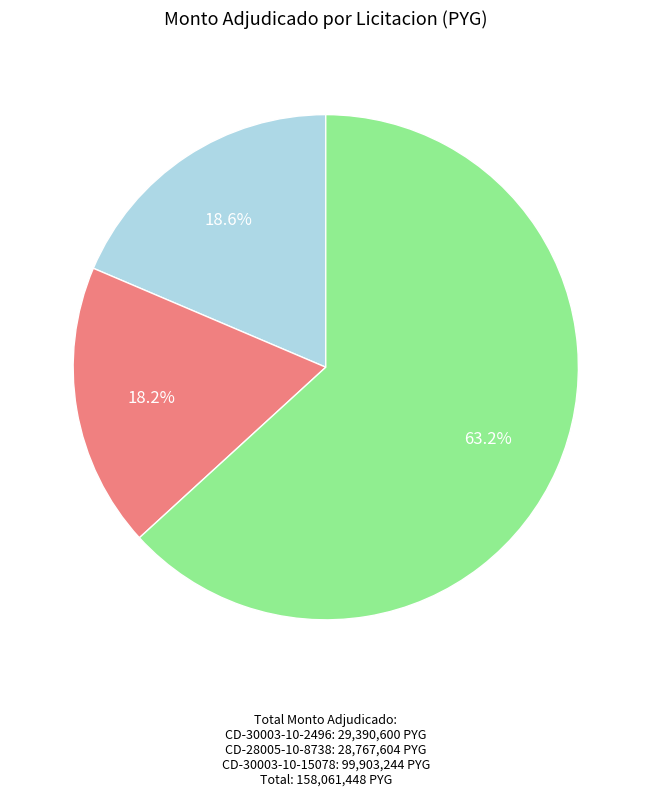

Is there a majority slice in this chart?

Yes